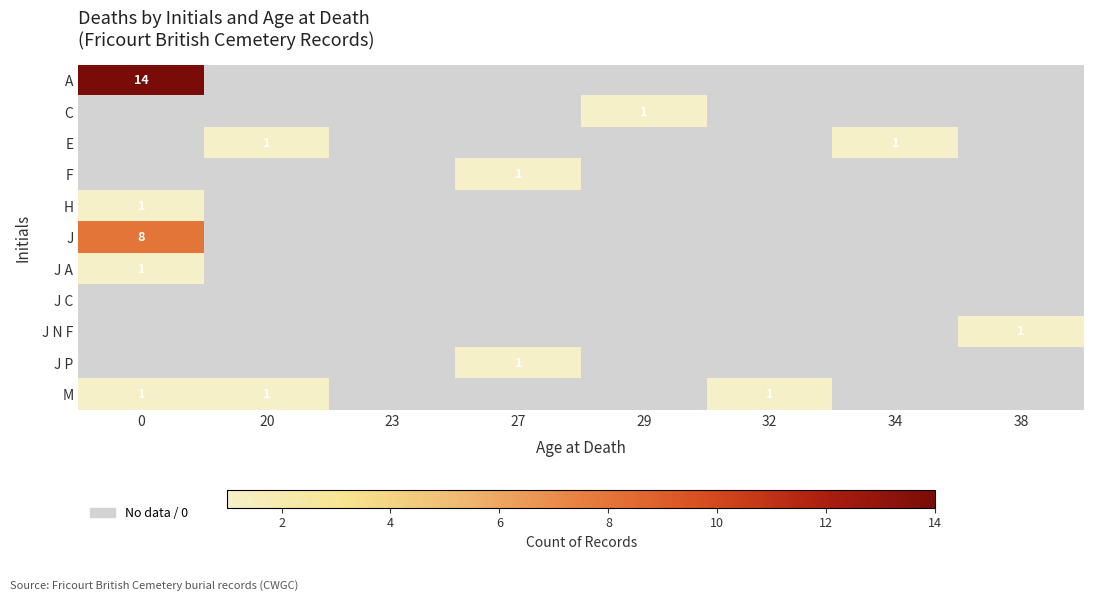

The M series shows 1 at 20. True or false?

True